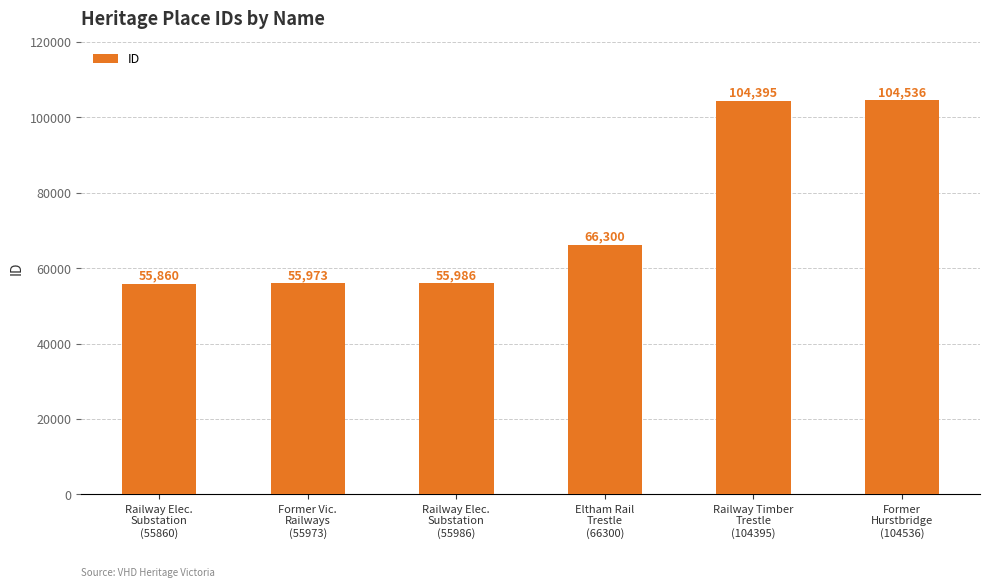

Does the chart contain stacked bars?

No